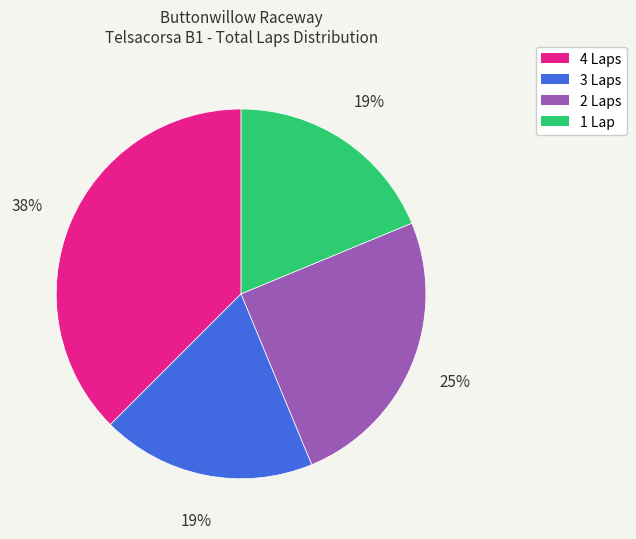

Is there any slice that represents more than half of the pie?

No